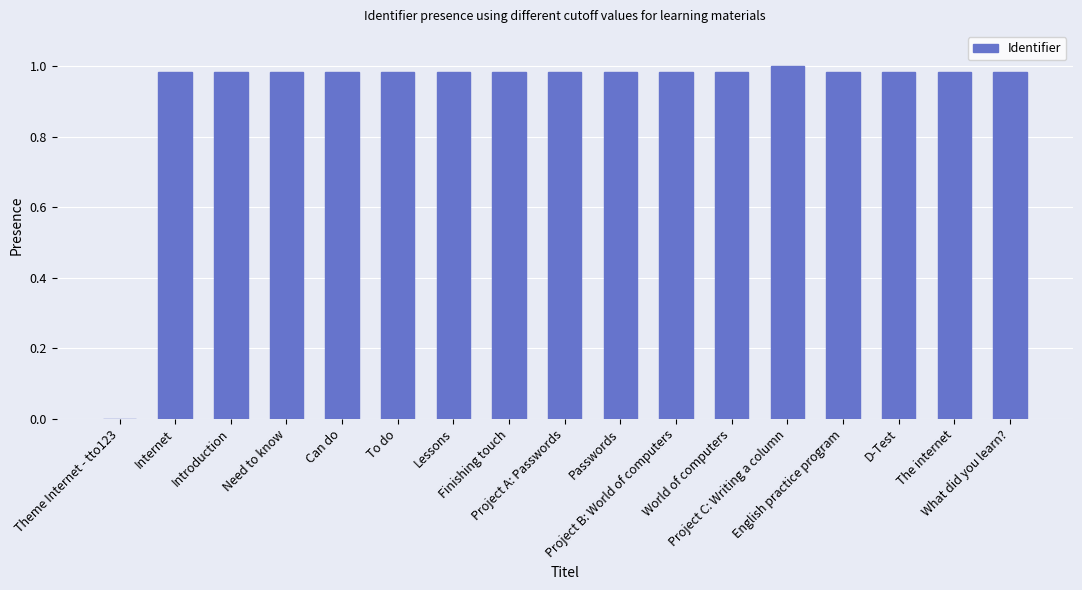

What is the sum of all values?

15.8